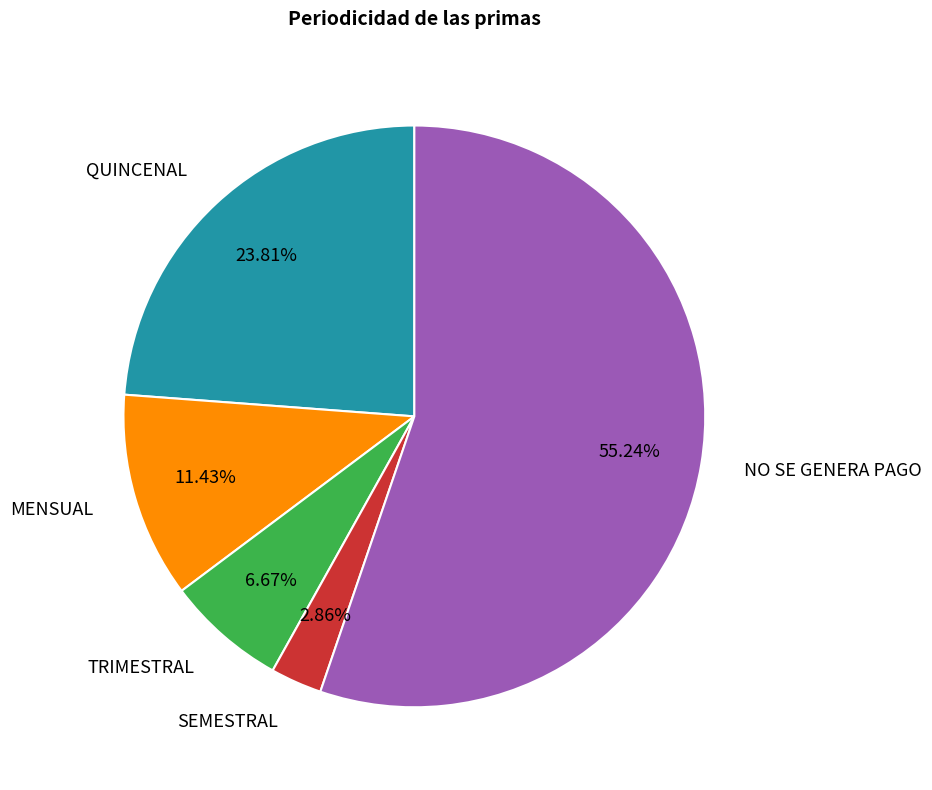

Is it true that MENSUAL is 6% of the pie?

False